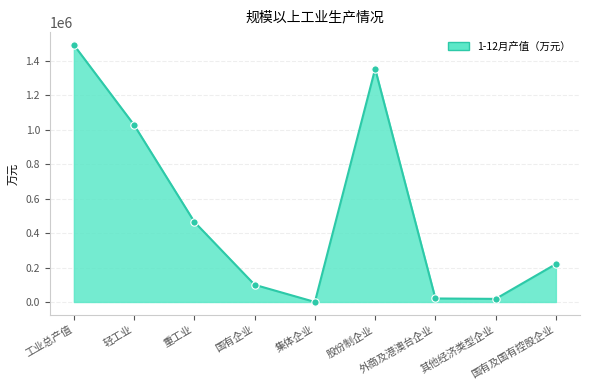

Between 国有及国有控股企业 and 其他经济类型企业, which is larger?

国有及国有控股企业